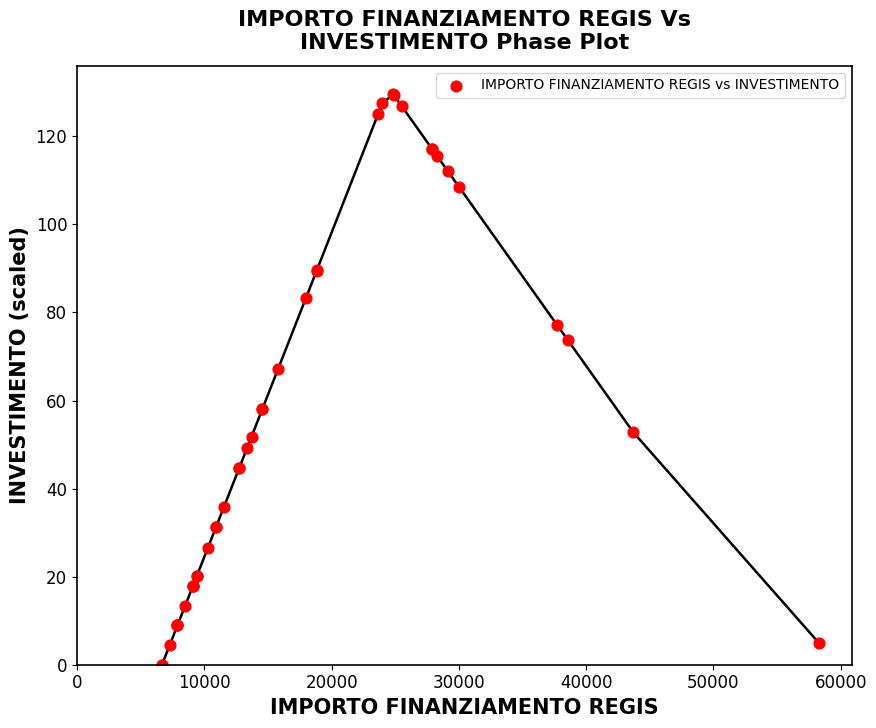

What Y value in the scatter plot is closest to 64?

67.1